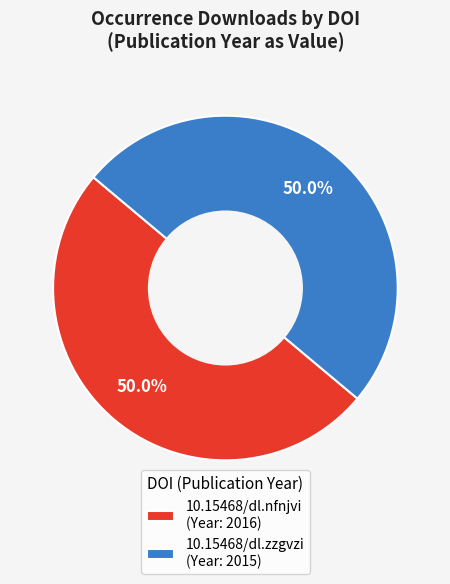

To the nearest percent, what percentage of the pie is 10.15468/dl.nfnjvi?

50%